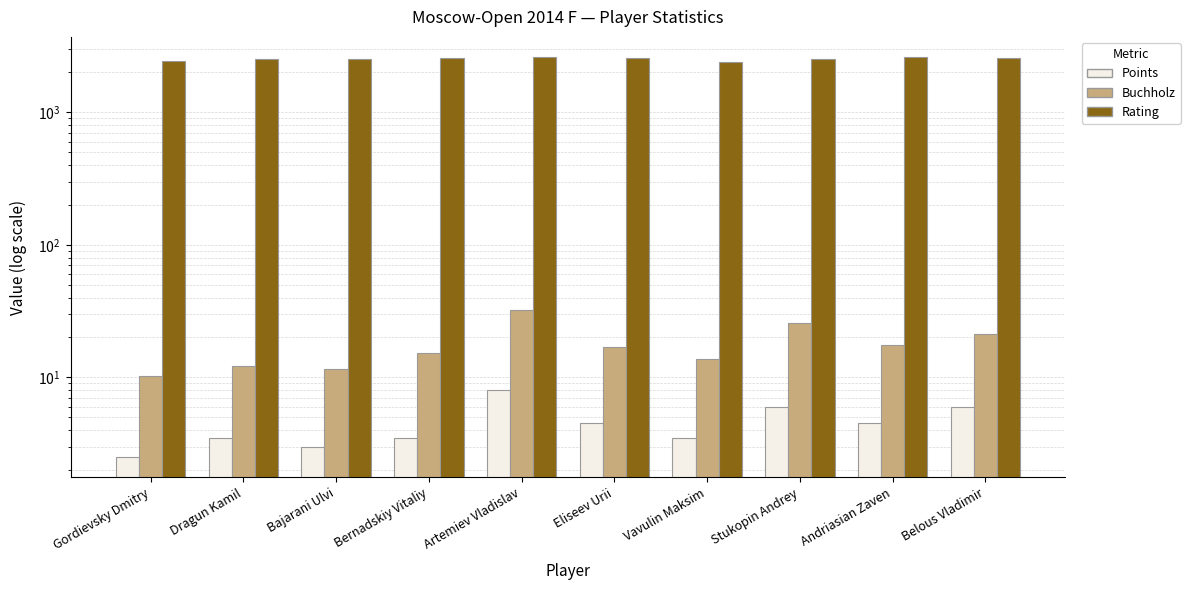

How many bars are there in total?

30